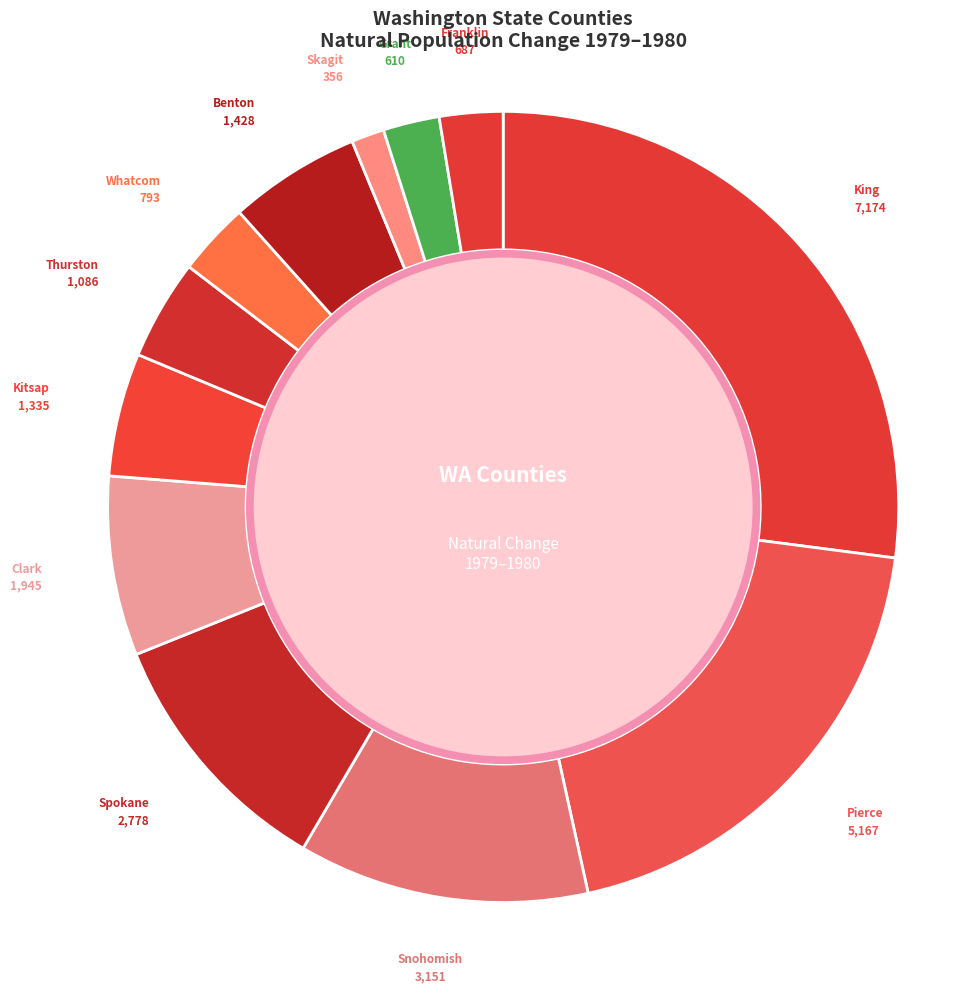

How many segments does this pie chart have?

12